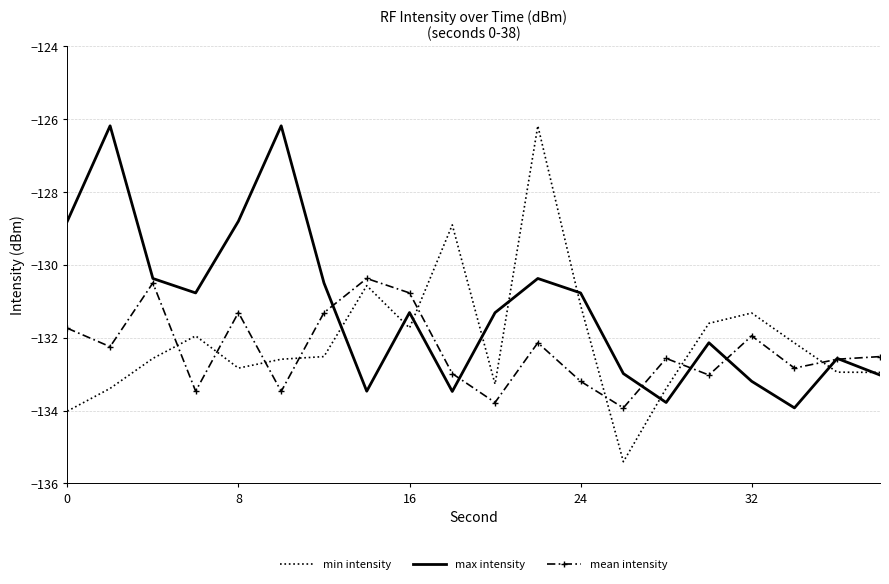

Count the number of data series in this chart.

3